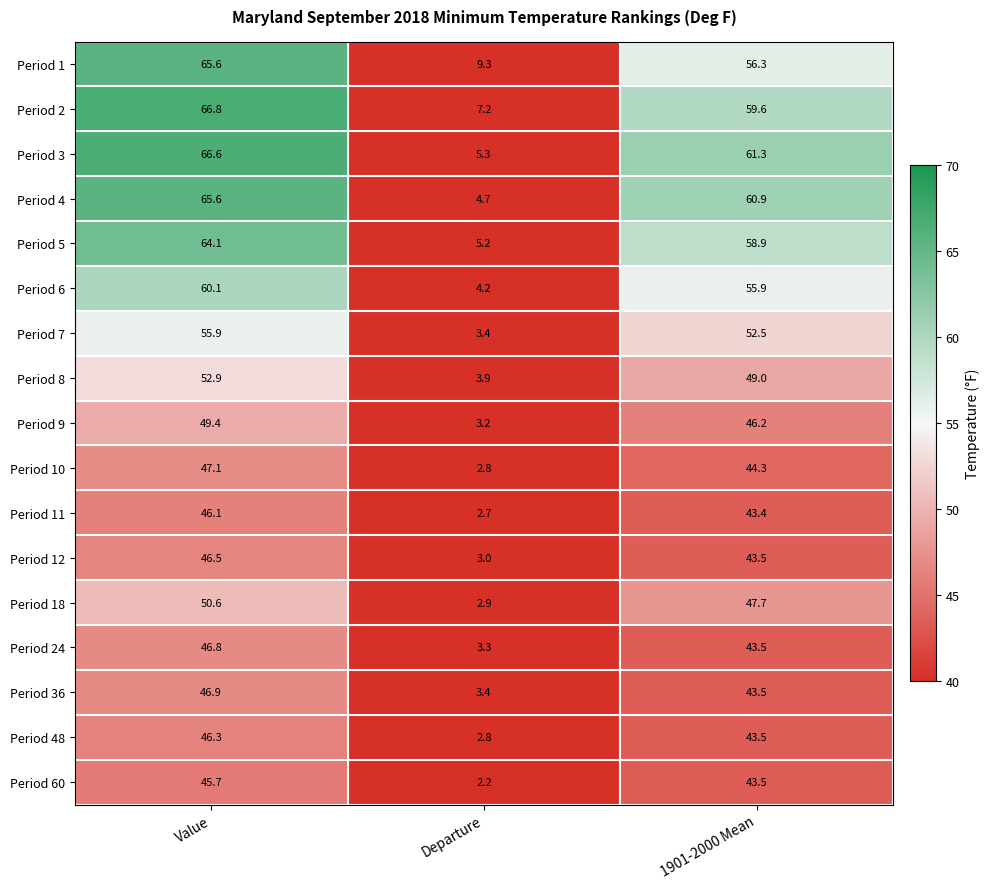

Which label corresponds to the largest value in the chart?

Value